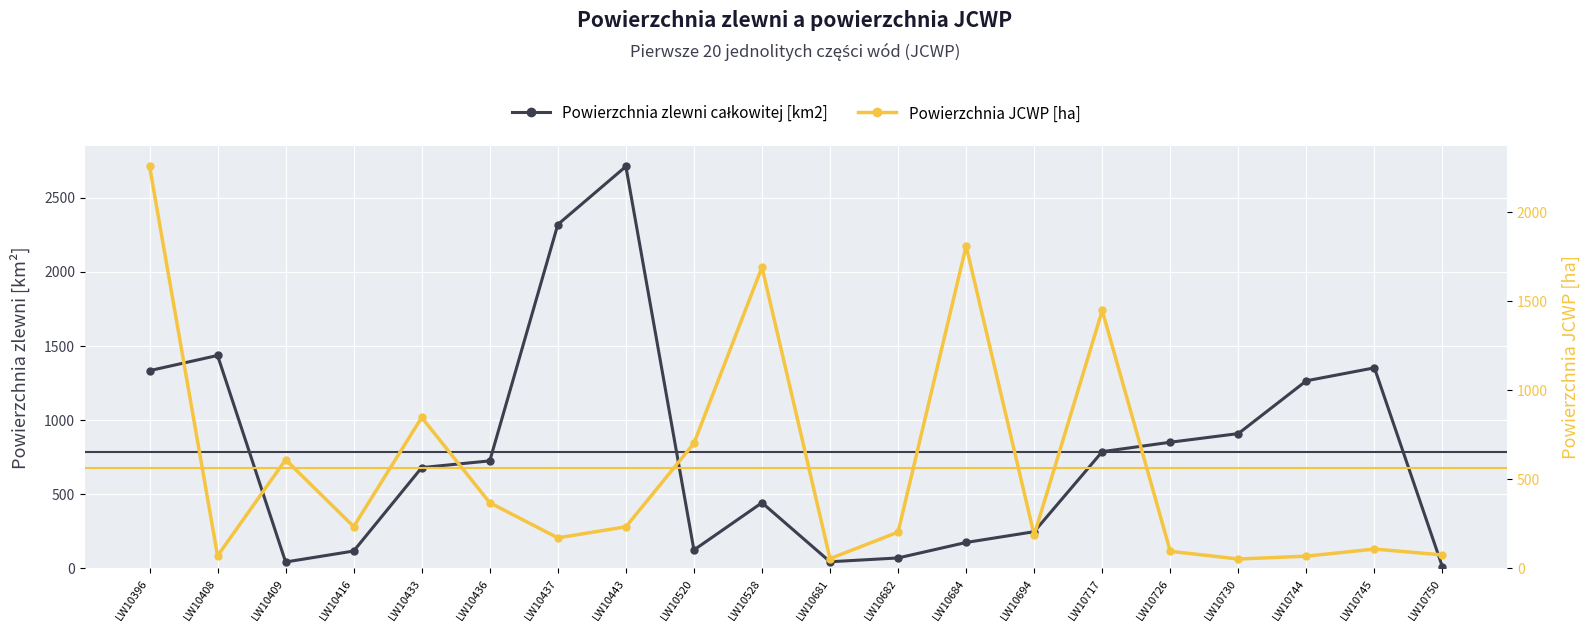

At how many categories does at least one series exceed 584?

15